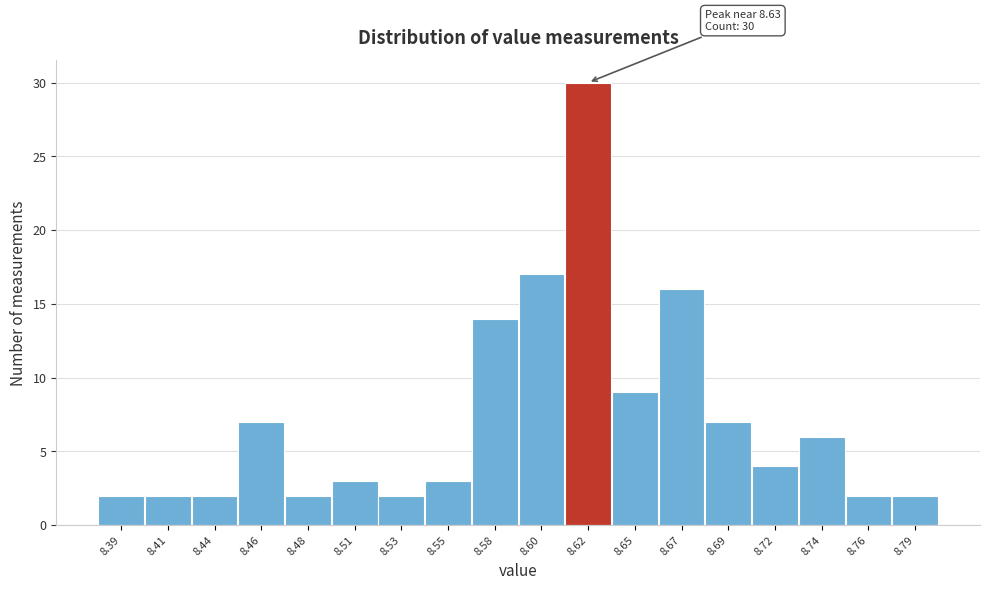

Reading left to right, transcribe all the data shown in this chart.

2	2	2	7	2	3	2	3	14	17	30	9	16	7	4	6	2	2